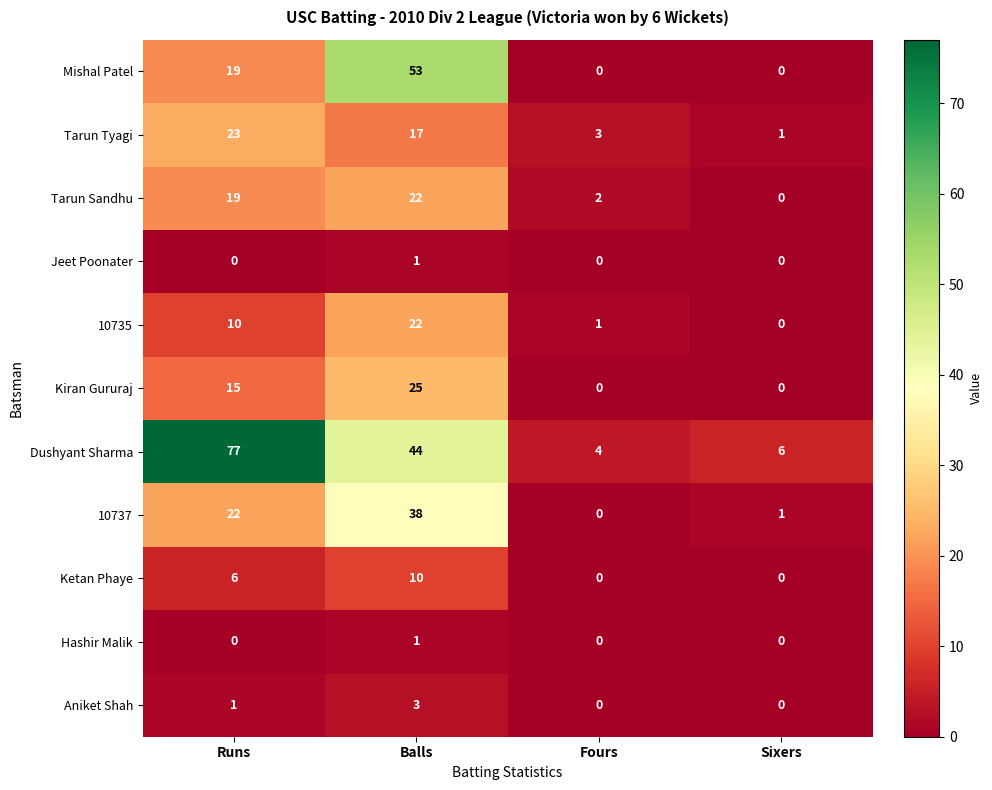

Which series has the widest spread of values?

Dushyant Sharma